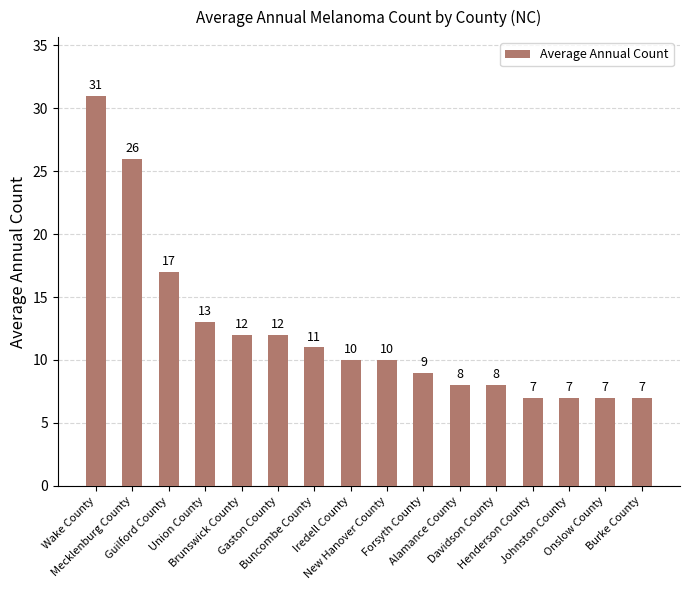

What is the sum of the values at New Hanover County and Mecklenburg County?

36